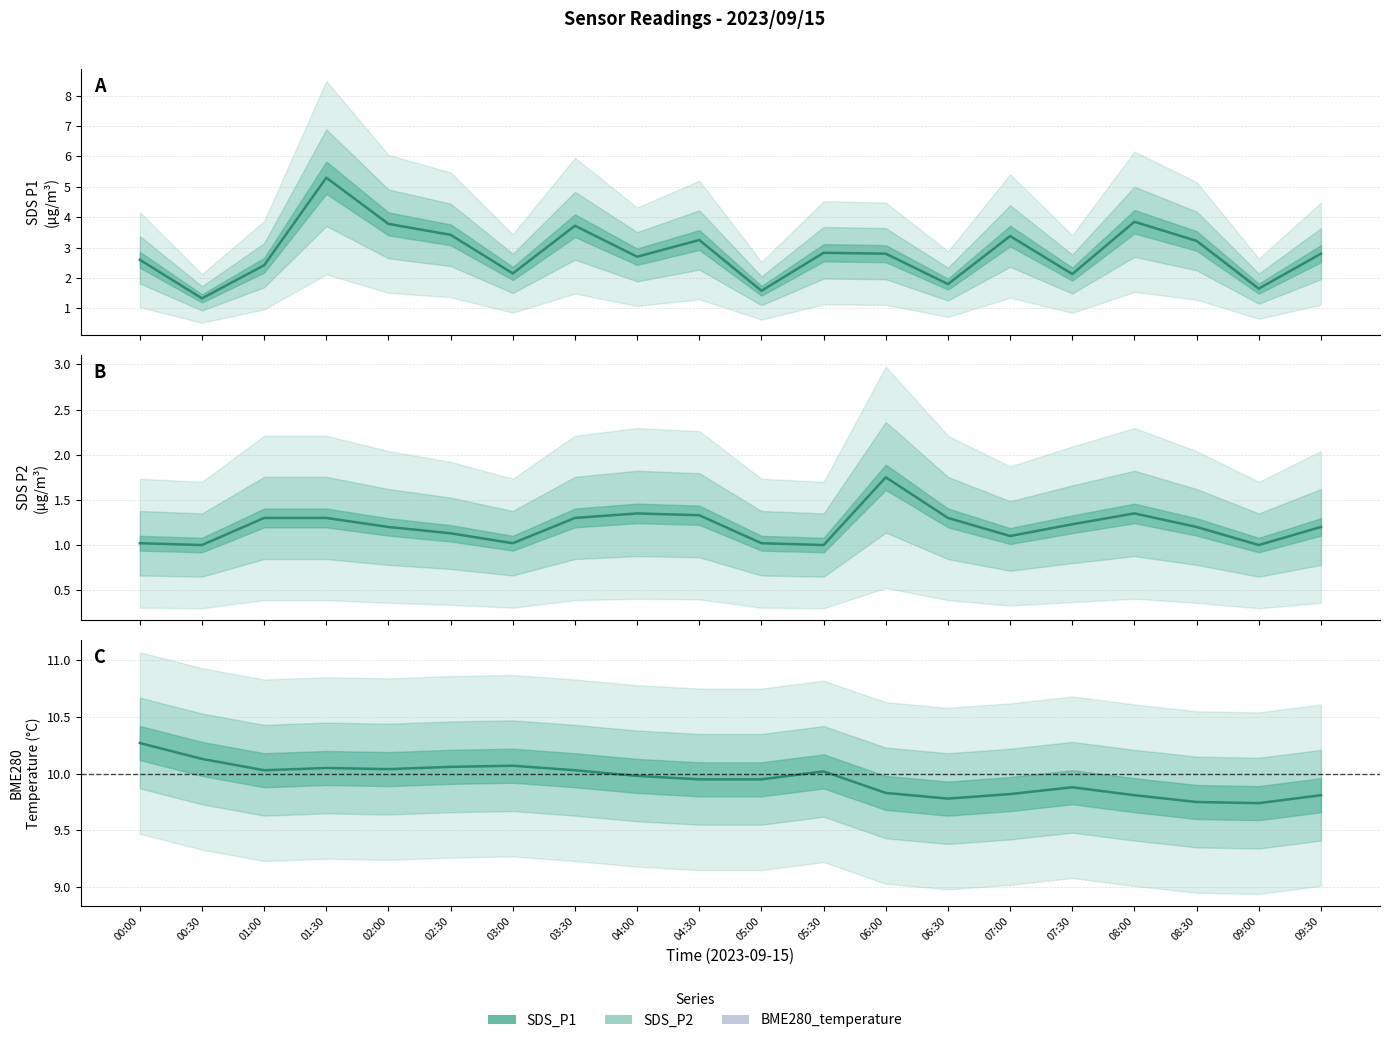

What is the difference between the second highest and minimum values in the SDS_P1 series?

2.5